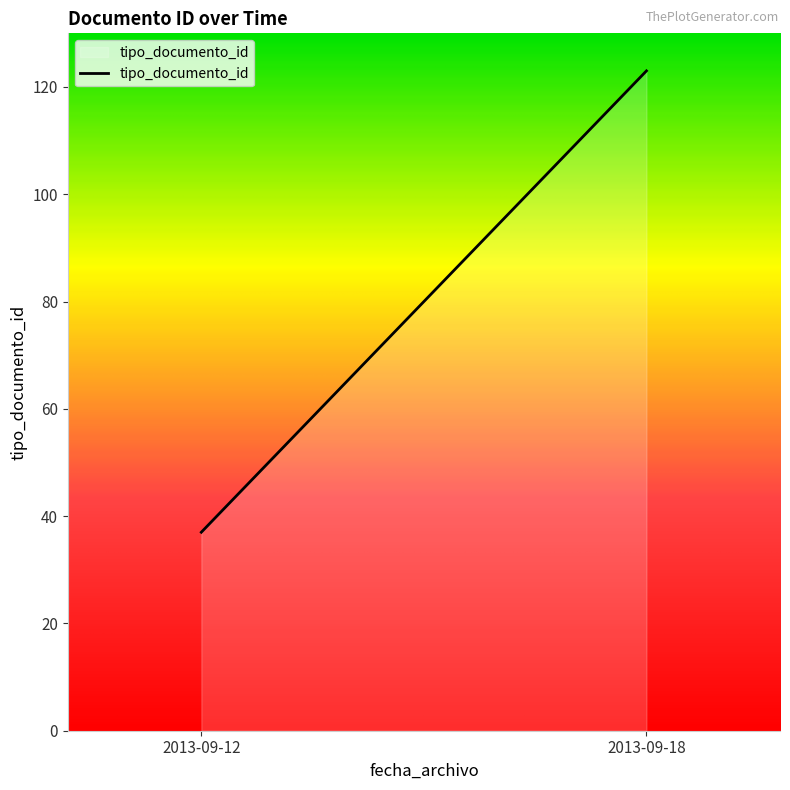

The chart shows a value of 37 at 2013-09-12. True or false?

True